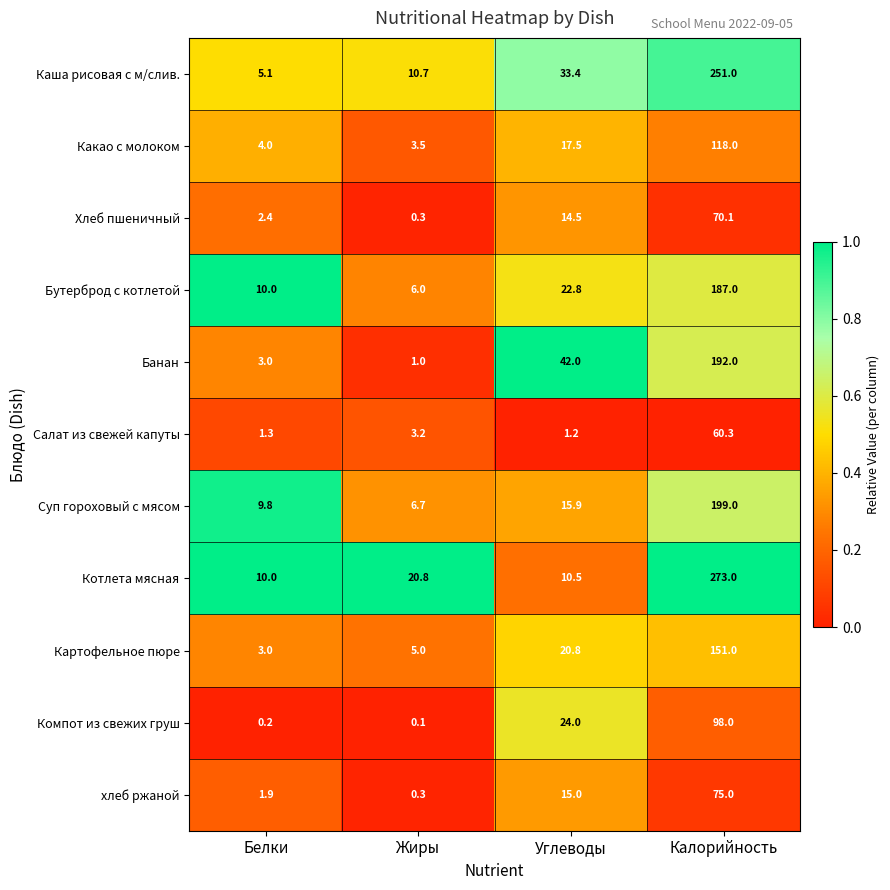

The Котлета мясная series shows 20.8 at Жиры. True or false?

True